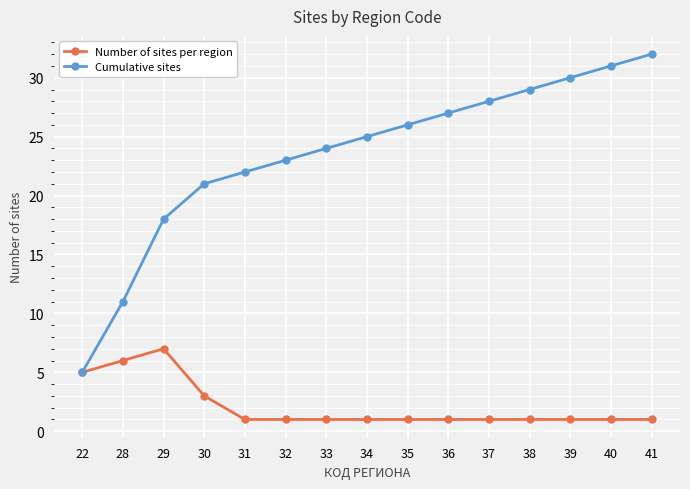

Which series has the largest total across all categories?

Cumulative sites